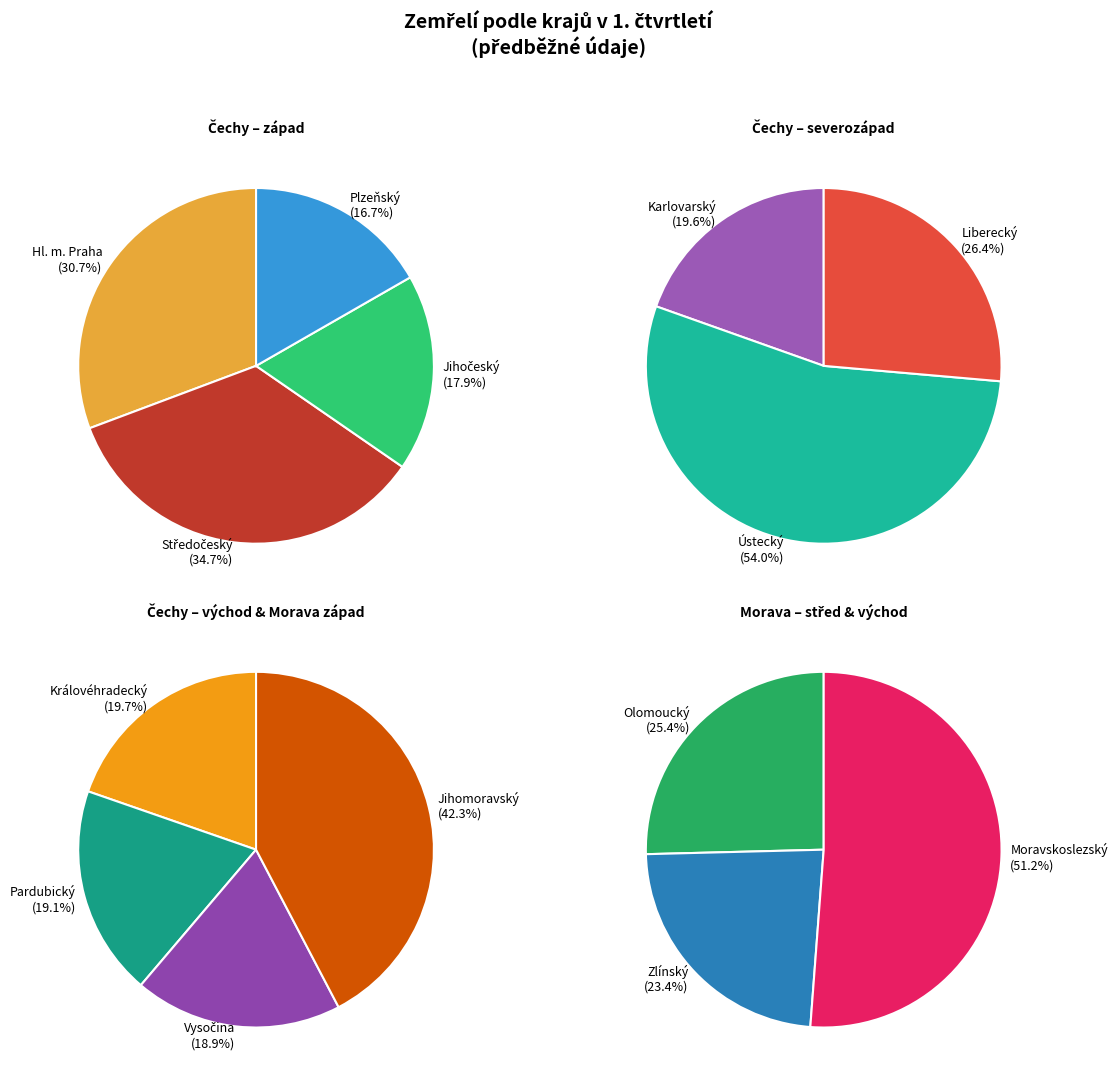

Do Karlovarský and Liberecký together represent more than half of the pie?

No